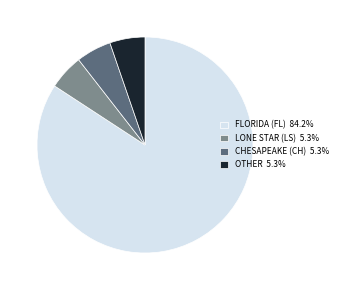

Approximately how many times larger is the value at FLORIDA (FL) 84.2% compared to OTHER 5.3%?

16.0